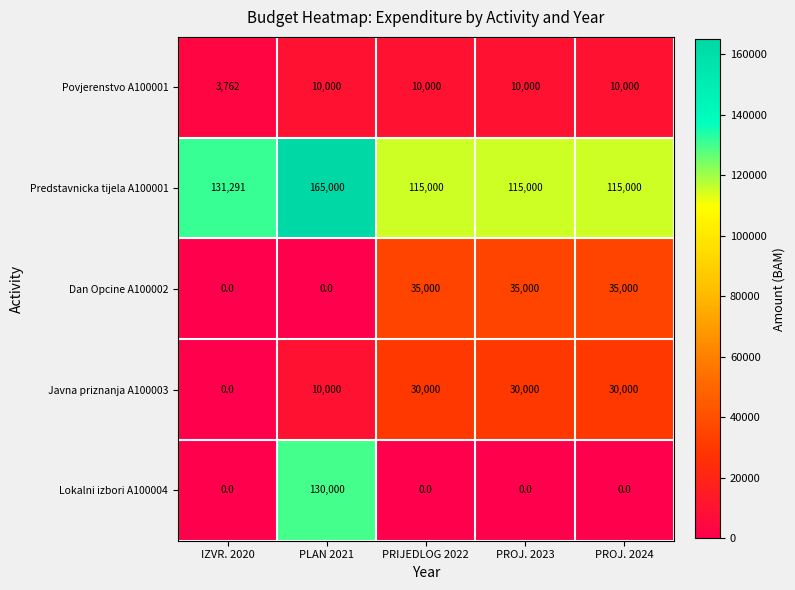

Count the number of categories in the chart.

5